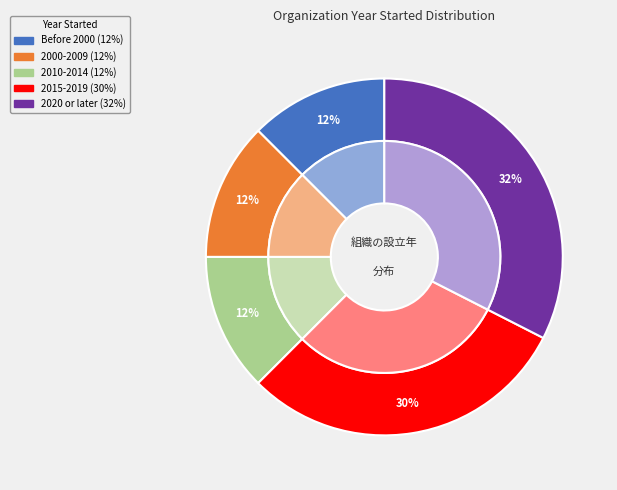

To the nearest percent, what is the difference between the largest and smallest slice percentages?

20%